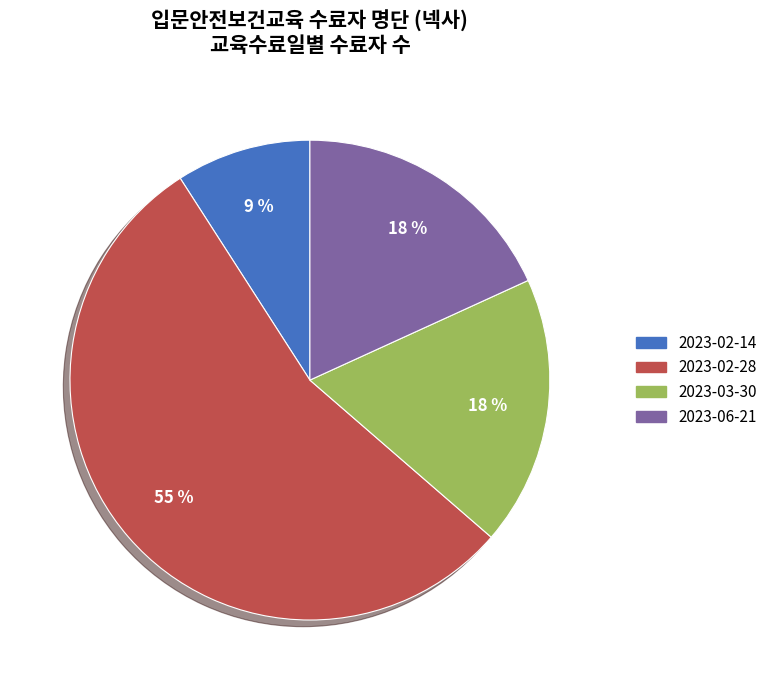

True or false: 2023-06-21 accounts for 5% of the total.

False